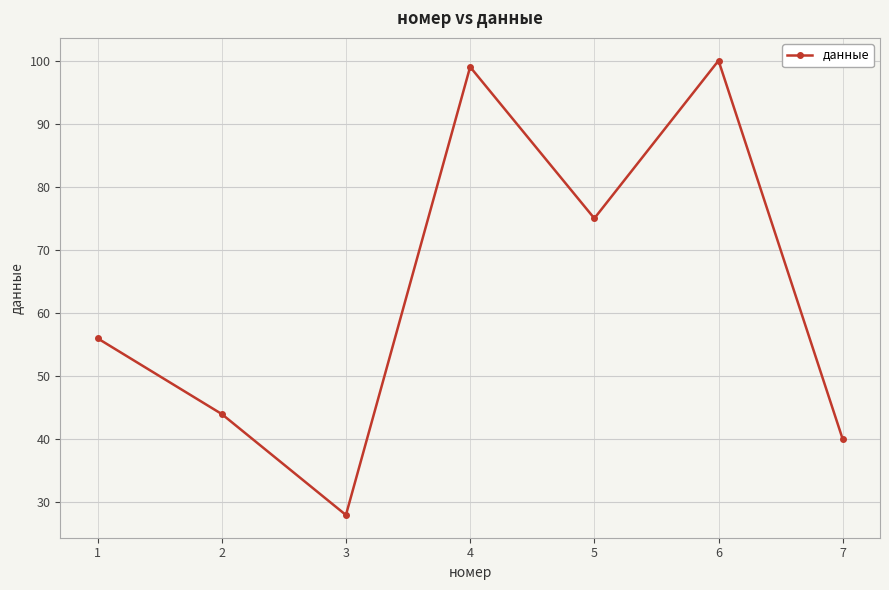

Approximately how many times larger is the value at 4 compared to 3?

3.5